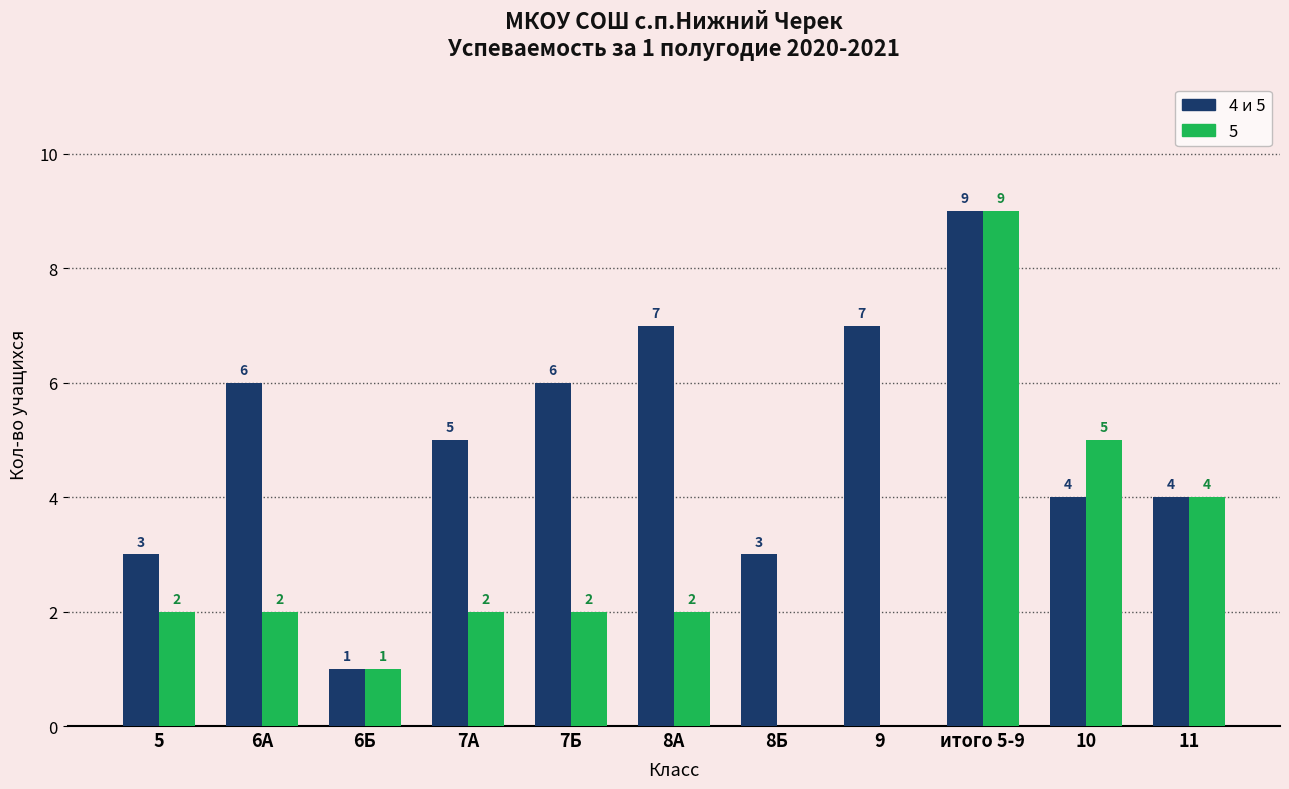

Reading right to left, extract all data points from this chart.

4 и 5: 11=4	10=4	итого 5-9=9	9=7	8Б=3	8А=7	7Б=6	7А=5	6Б=1	6А=6	5=3
5: 11=4	10=5	итого 5-9=9	9=0	8Б=0	8А=2	7Б=2	7А=2	6Б=1	6А=2	5=2